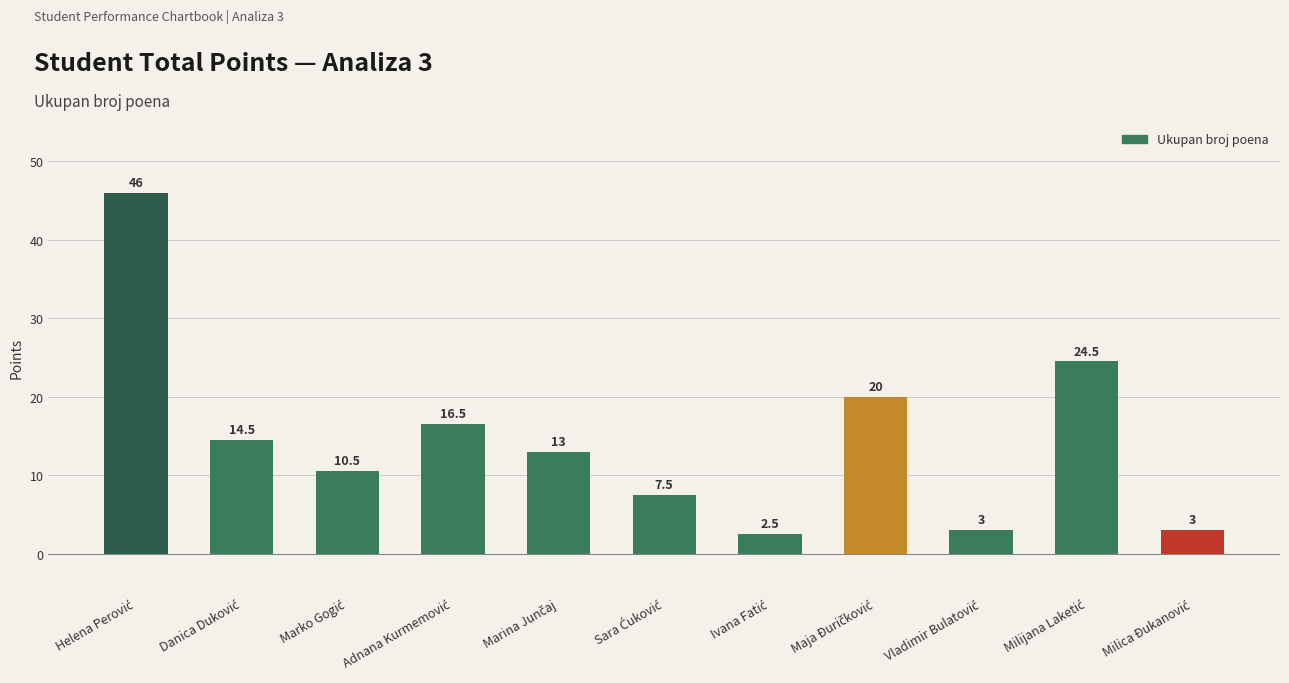

How many bars are there in total?

11